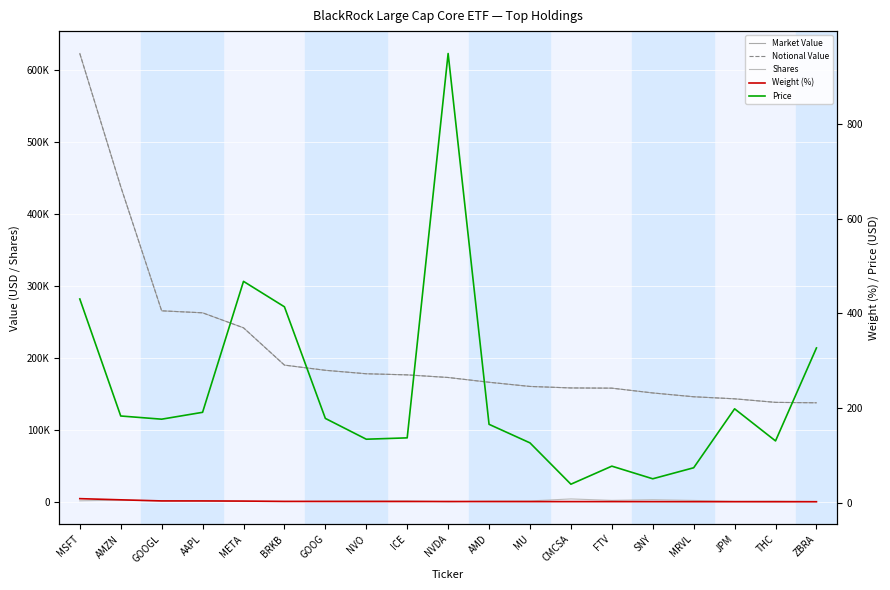

What value does the Shares series have at MRVL?

1982.0